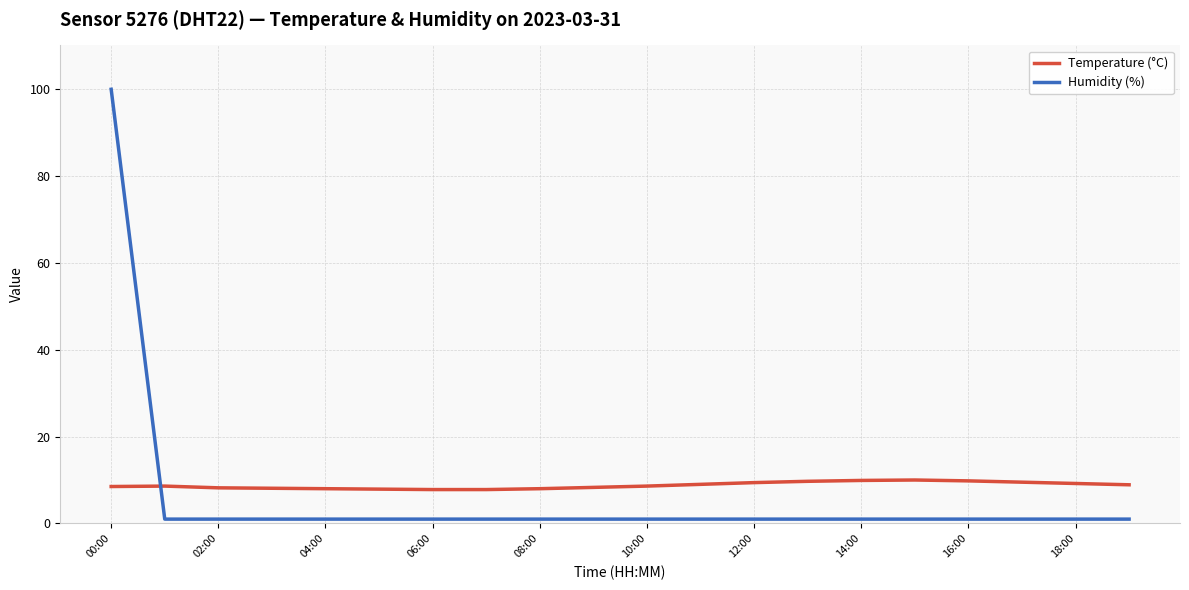

Rank the series by their maximum value, from highest to lowest.

Humidity (%), Temperature (°C)